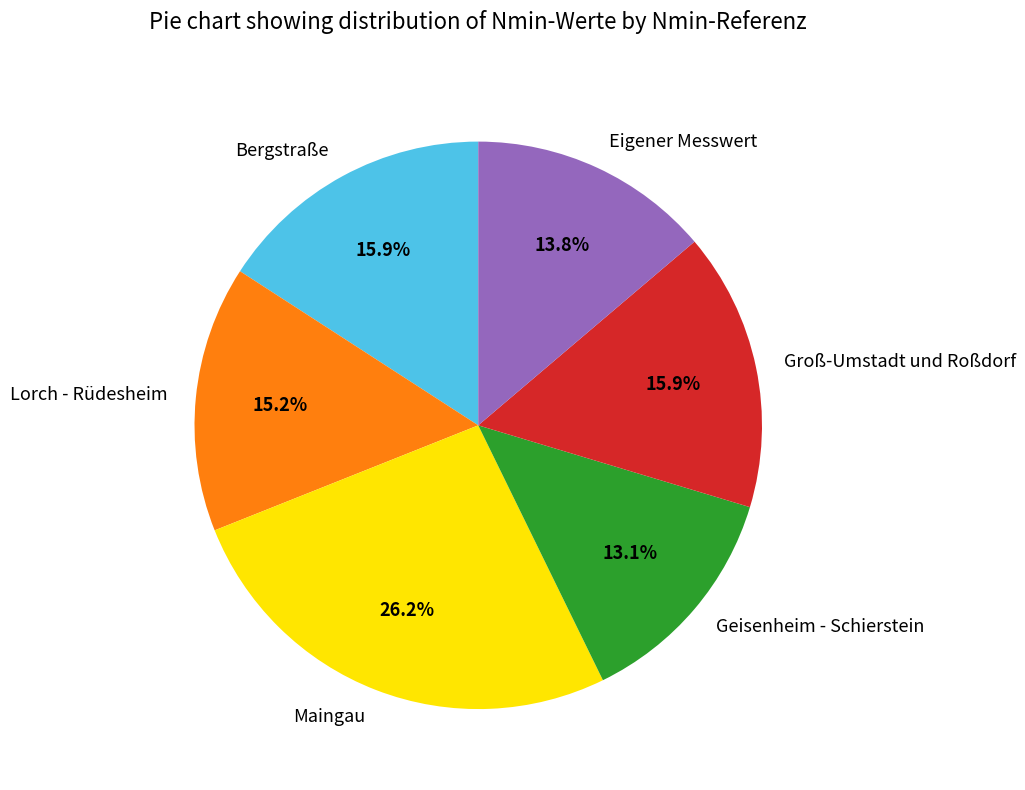

How many slices are in this pie chart?

6